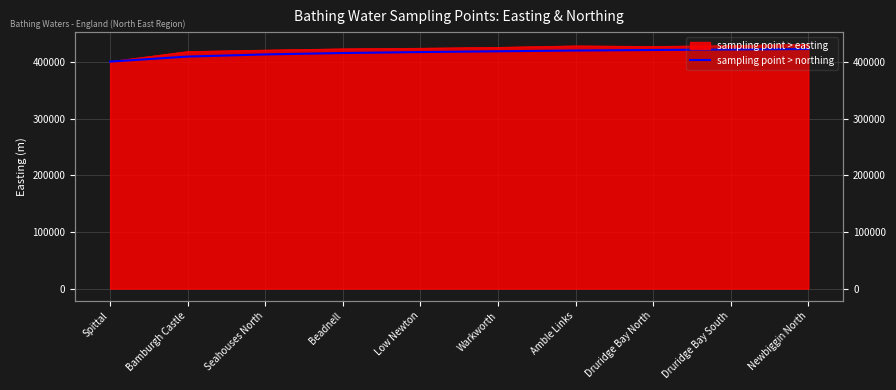

What is the difference between the values at Seahouses North and Amble Links?

6890.5